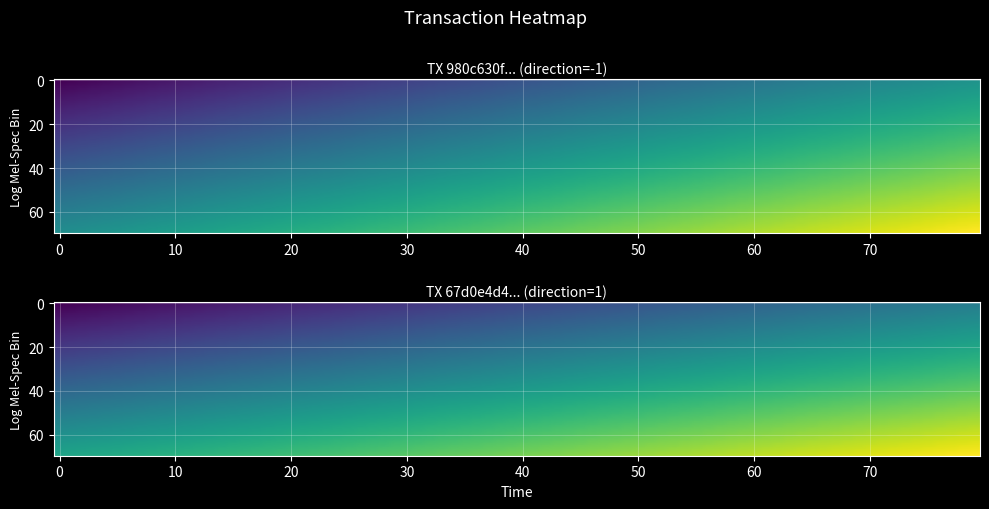

What is the average value of the tx1 series?

6